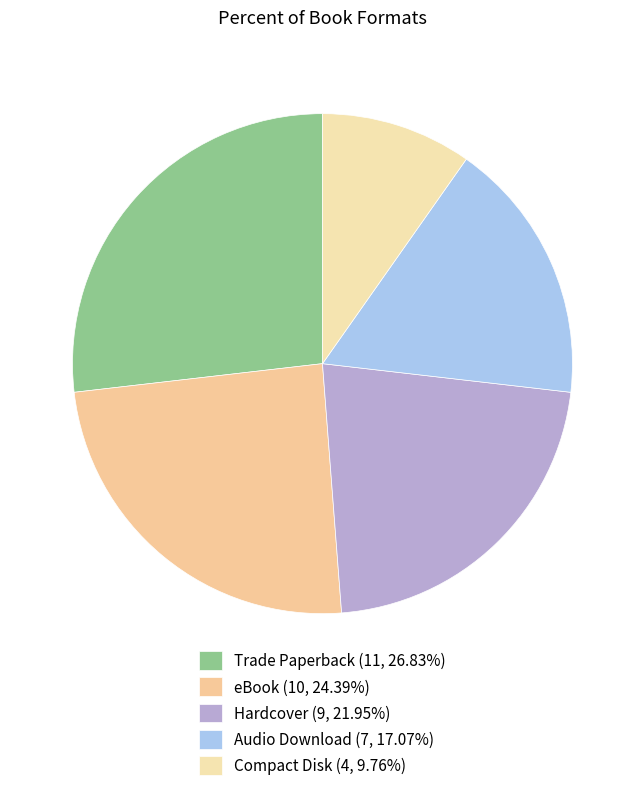

How many slices are in this pie chart?

5